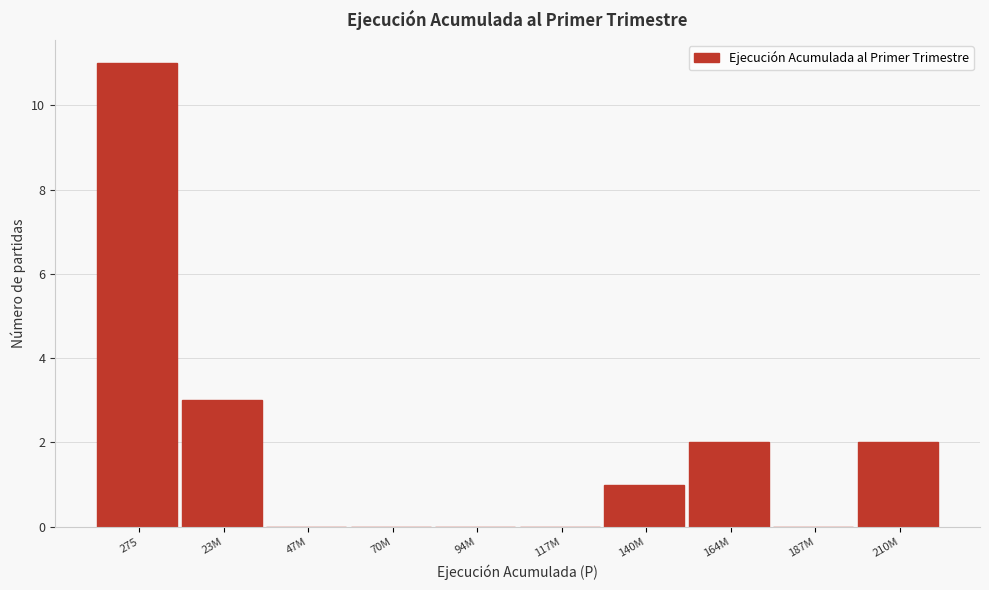

Reading left to right, list all the values displayed in this chart.

275=11	23M=3	47M=0	70M=0	94M=0	117M=0	140M=1	164M=2	187M=0	210M=2